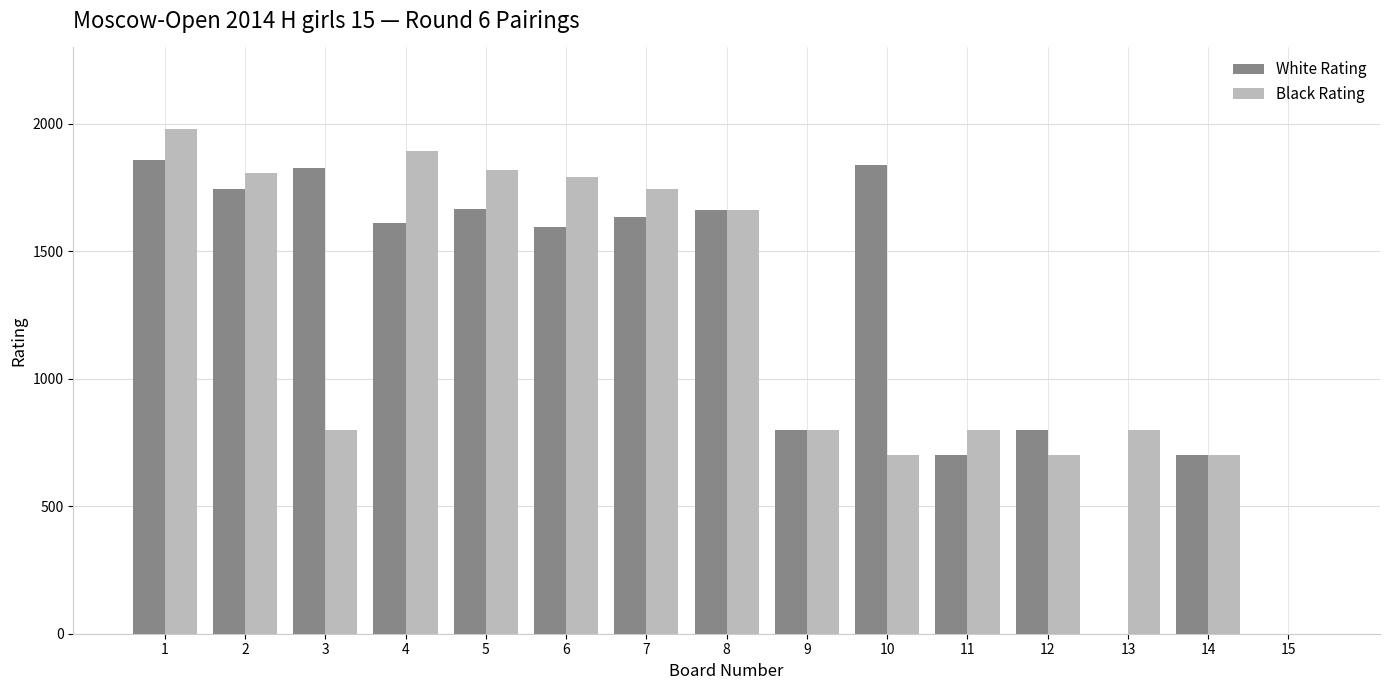

Which series has the largest total across all categories?

White Rating